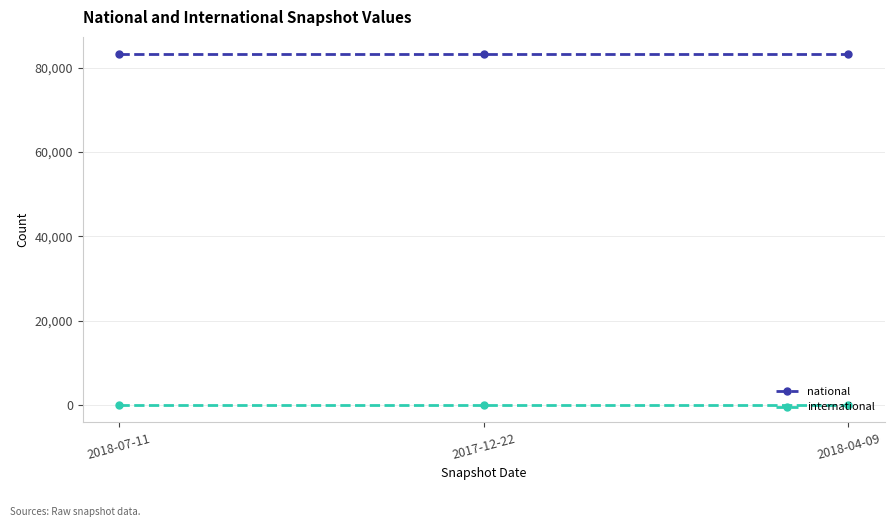

Reading left to right, what are all the values shown in this chart?

national: 83123	83123	83123
international: 0	0	0